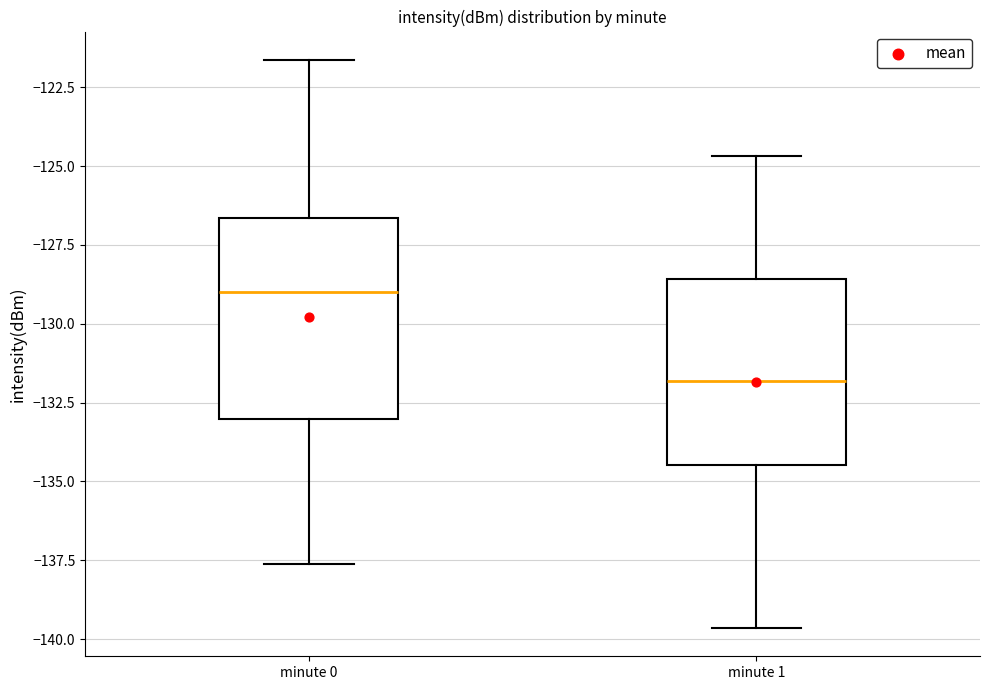

Reading left to right, transcribe this box plot: for each box, give where its median line is, the range the box spans, and where its two whiskers end, as read against the y-axis. The values are not printed on the chart, so give them approximately, as read against the axis.

minute 0: median -129.0, box -133.0 to -126.5, whiskers -137.5 to -121.5
minute 1: median -132.0, box -134.5 to -128.5, whiskers -139.5 to -124.5